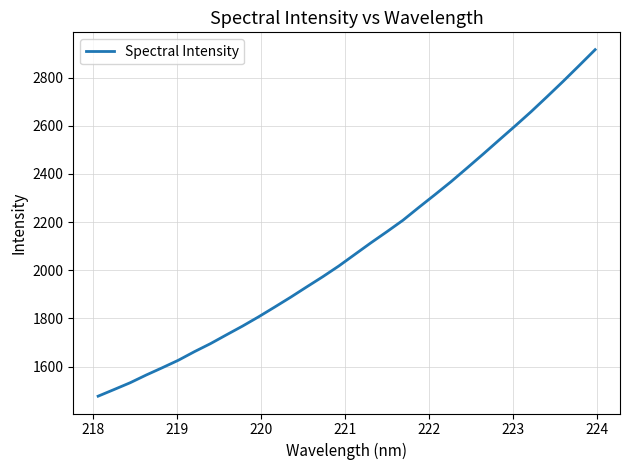

What is the maximum value shown in the chart?

2916.5